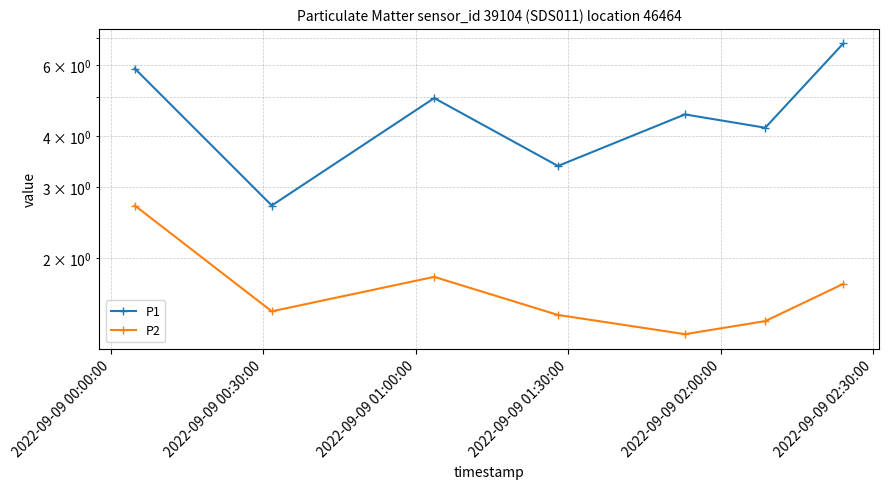

Reading left to right, list all the values displayed in this chart.

P1: 5.9	2.7	5.0	3.4	4.5	4.2	6.8
P2: 2.7	1.5	1.8	1.4	1.3	1.4	1.7